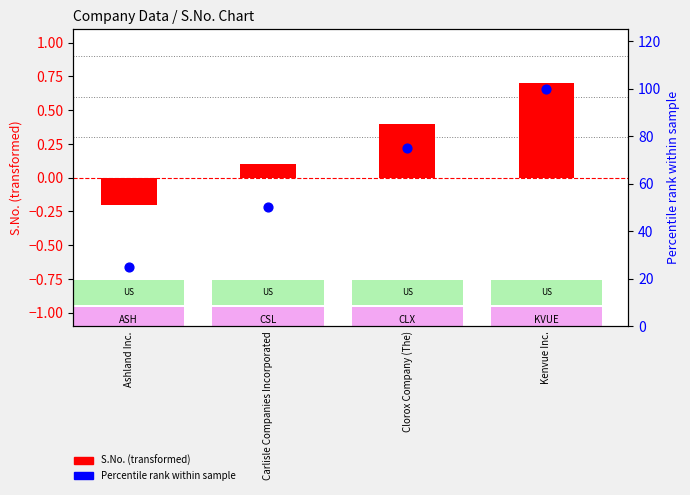

Which series contains the highest Y value?

Percentile rank